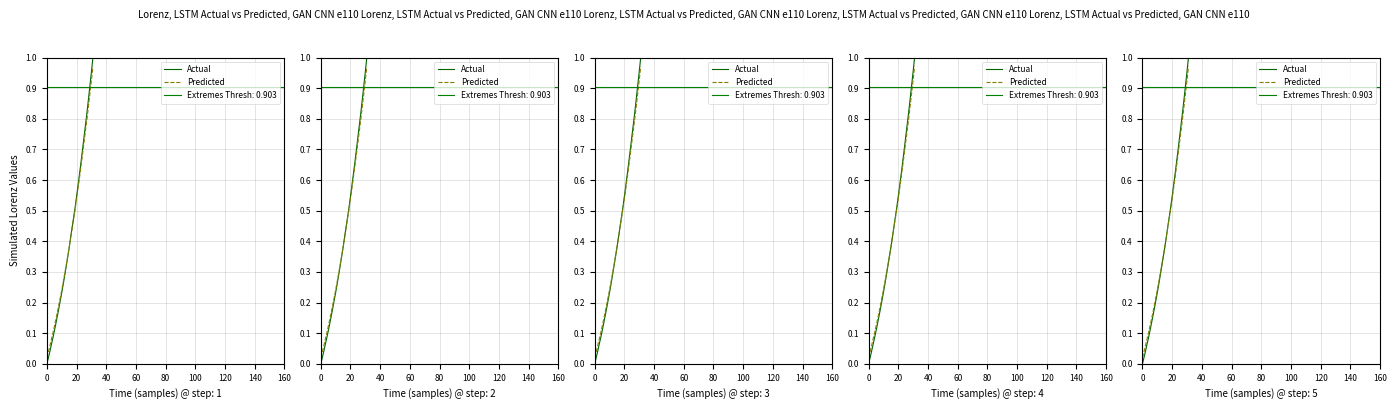

Which category has the highest value across all series?

31